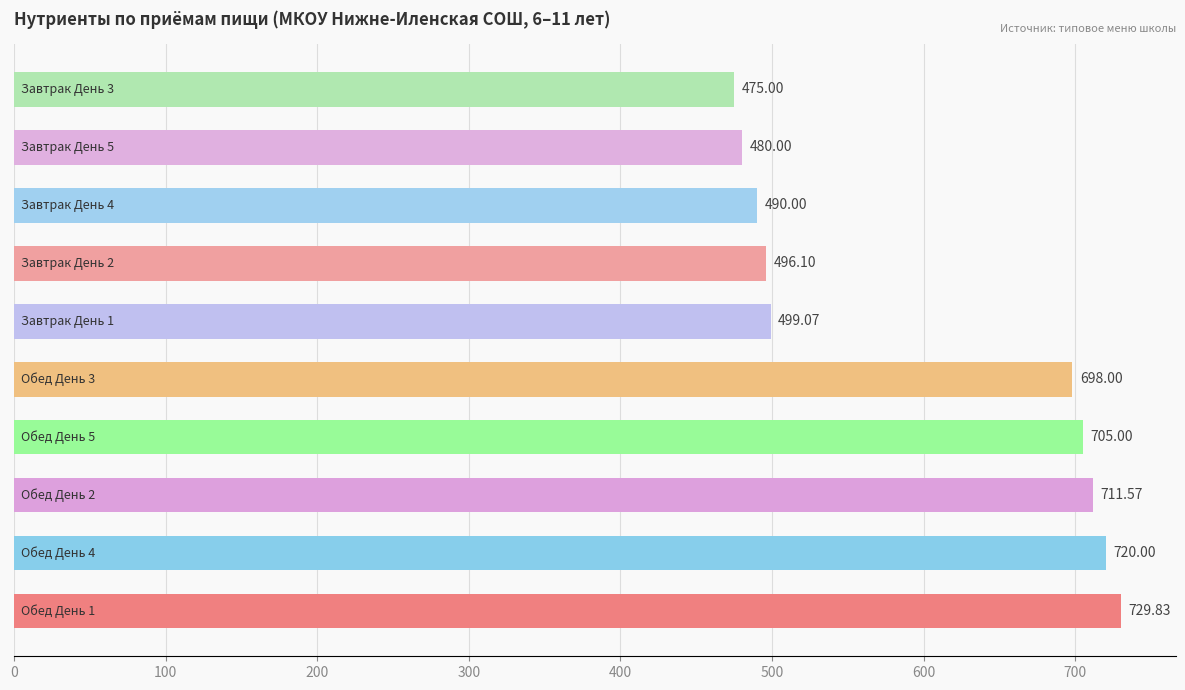

What is the sum of all values?

6004.6